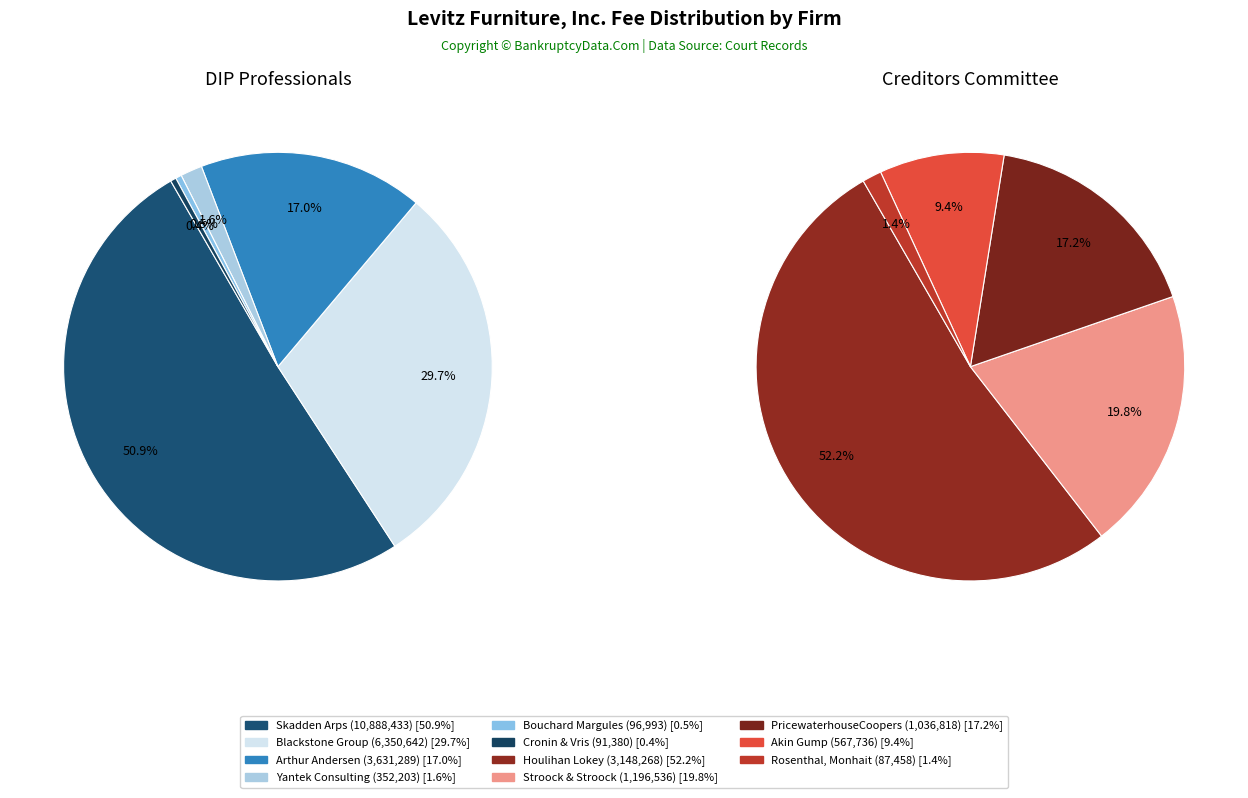

Which slice is the smallest?

Rosenthal, Monhait